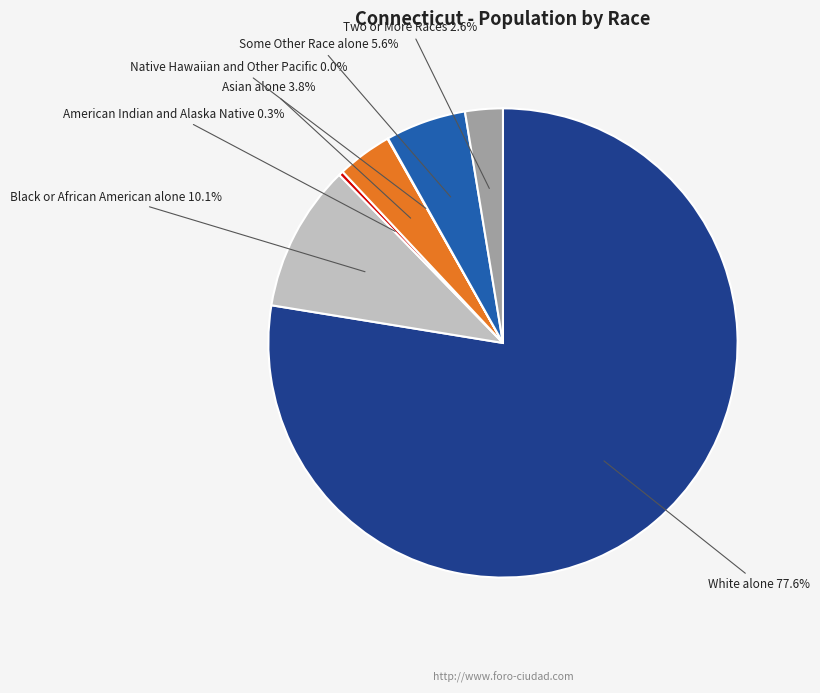

Does any single category account for the majority?

Yes